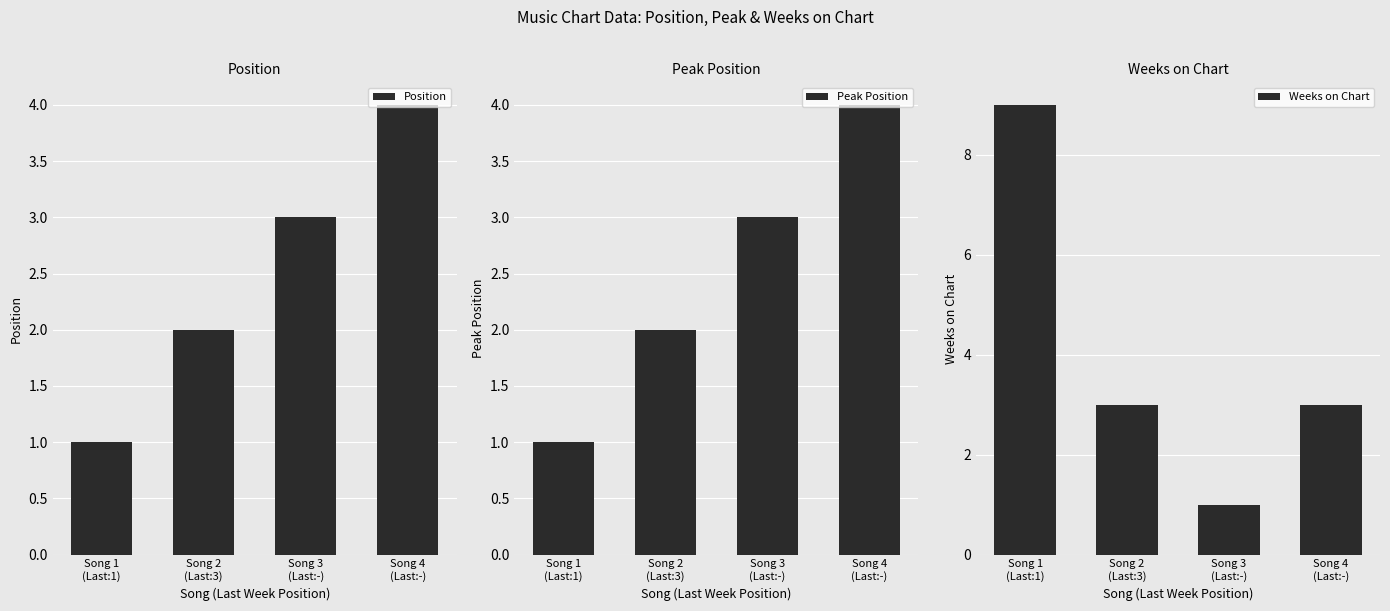

What are all the series names shown in the legend?

Position, Peak Position, Weeks on Chart